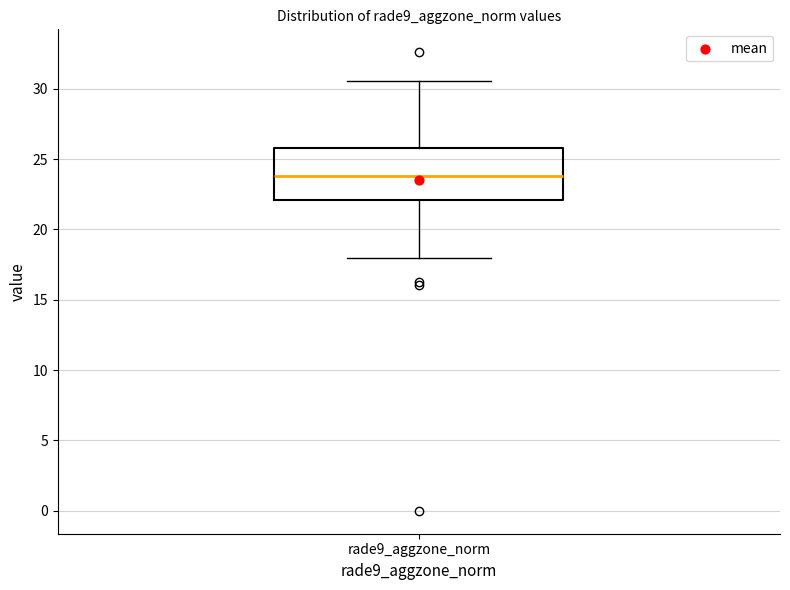

Where does the upper whisker of the box for rade9_aggzone_norm end on the y-axis? The values are not printed on the chart, so give them approximately, as read against the axis.

30.5